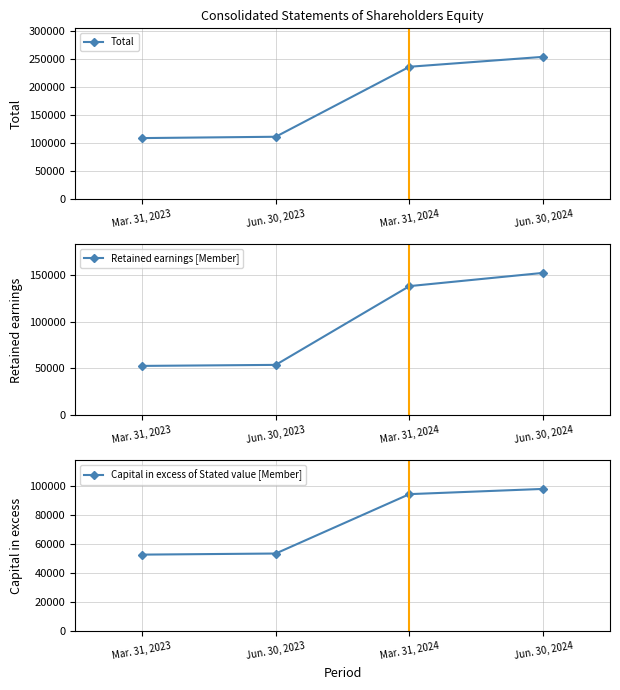

The value of Total at Mar. 31, 2024 is 236477. True or false?

True